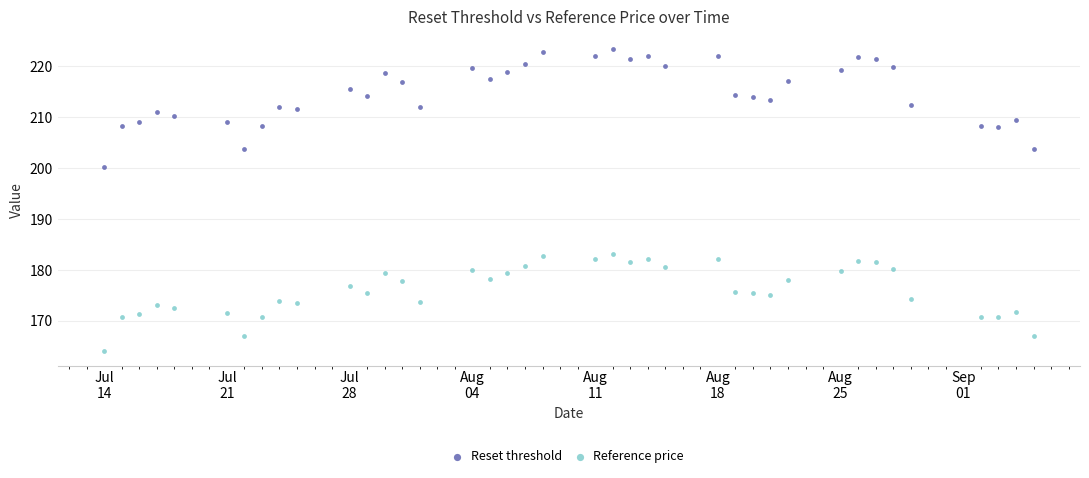

Which series reaches the maximum Y coordinate?

Reset threshold